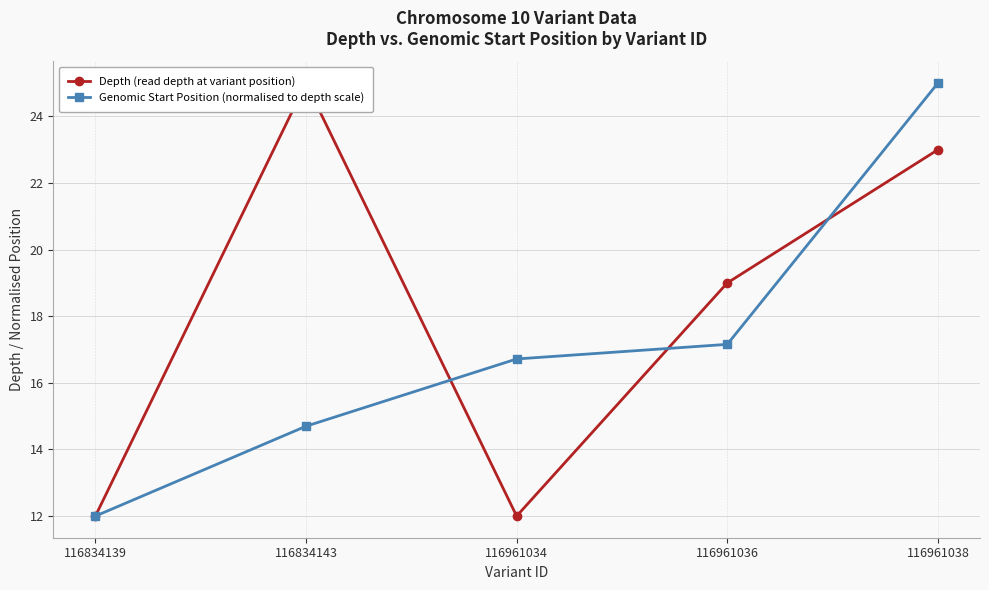

Where do Genomic Start Position (normalised to depth scale) and Depth (read depth at variant position) first cross each other?

116834143 and 116961034